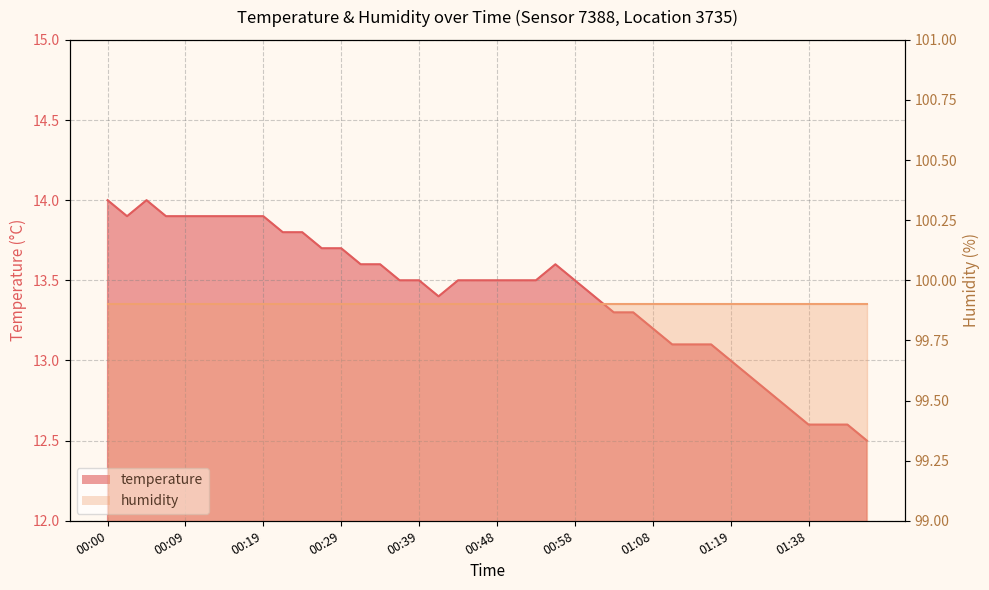

Which label corresponds to the smallest value in the chart?

01:46